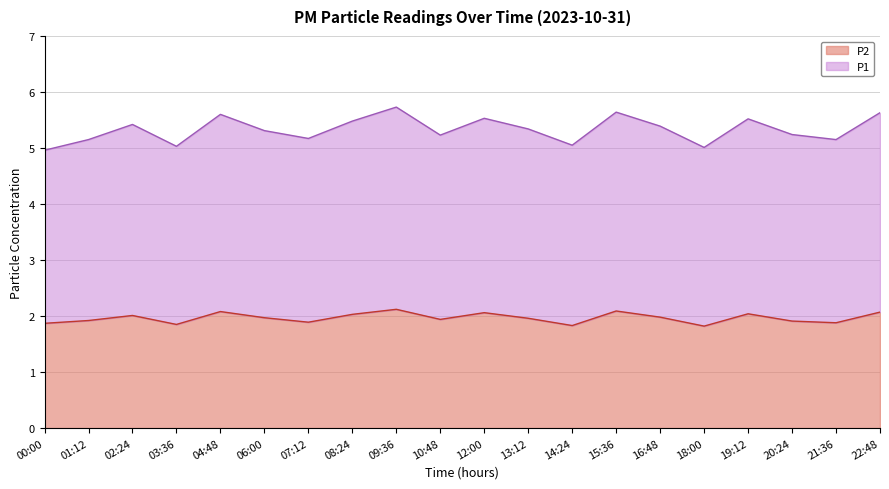

In P2, how many points are higher than both neighbors (excluding endpoints)?

6